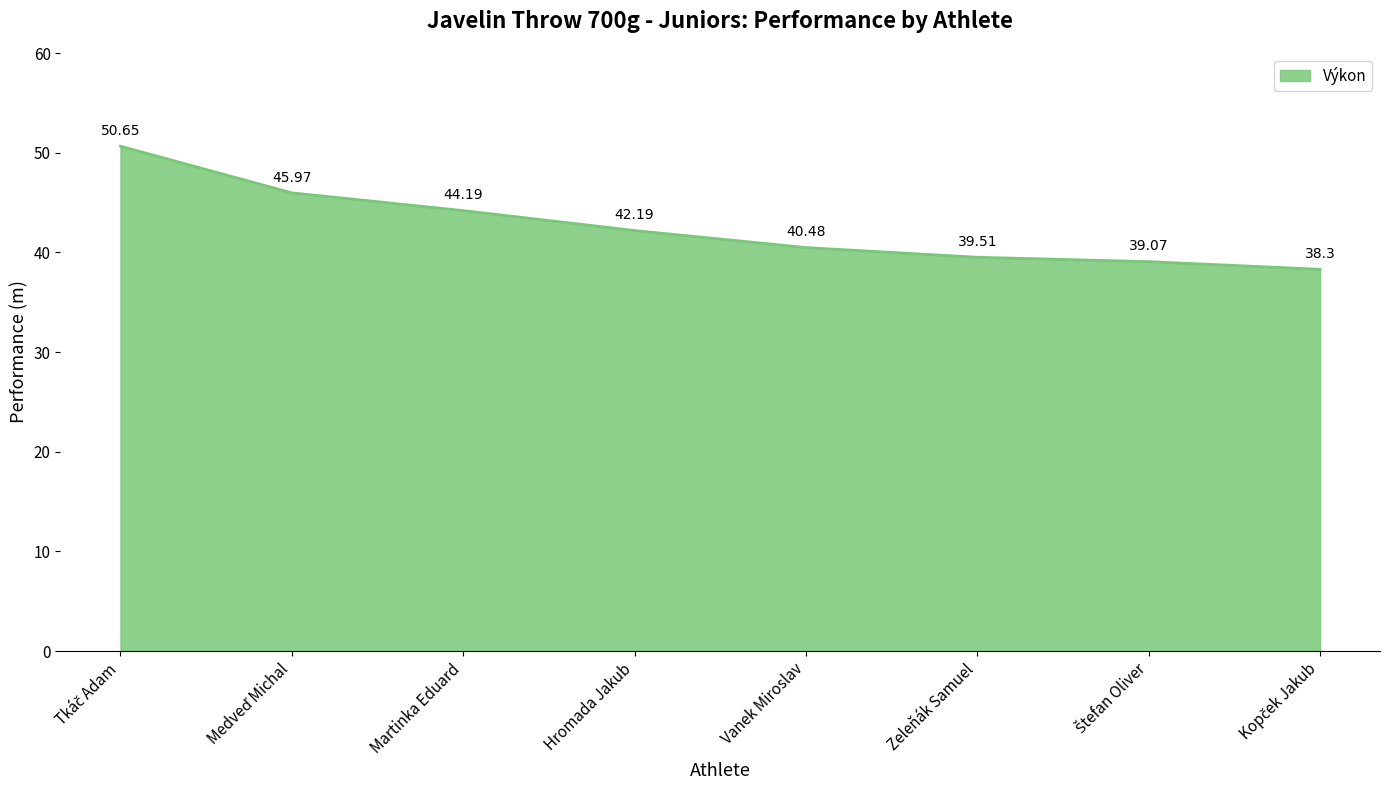

Which has a higher value, Hromada Jakub or Vanek Miroslav?

Hromada Jakub